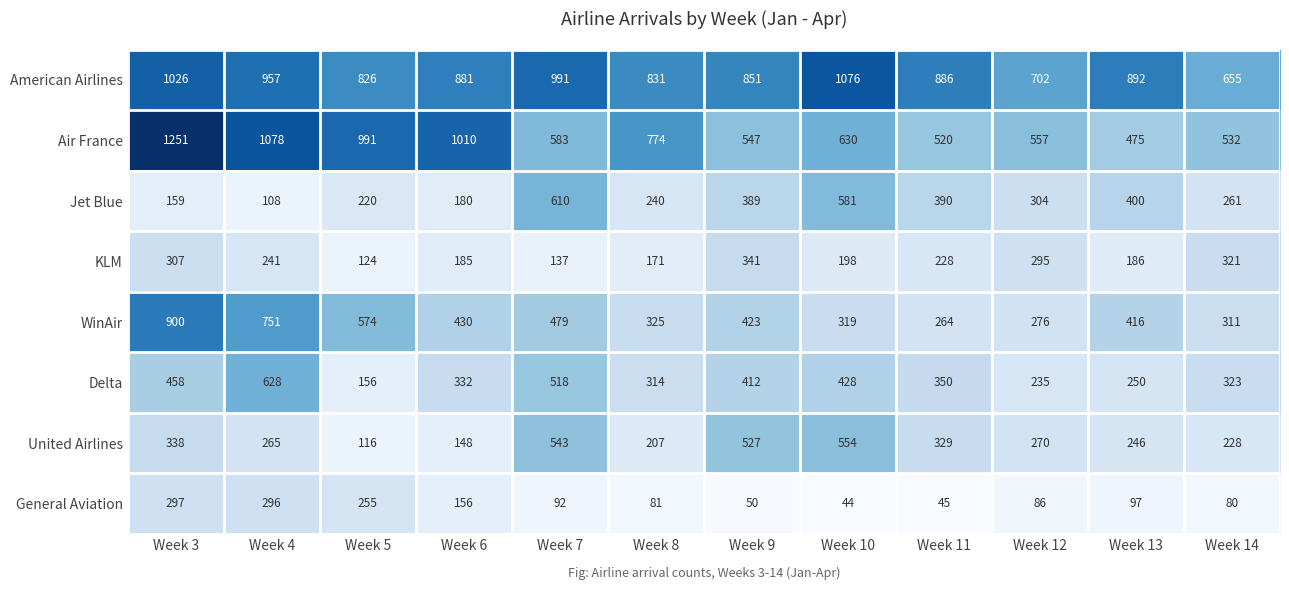

What is the sum of all KLM values?

2734